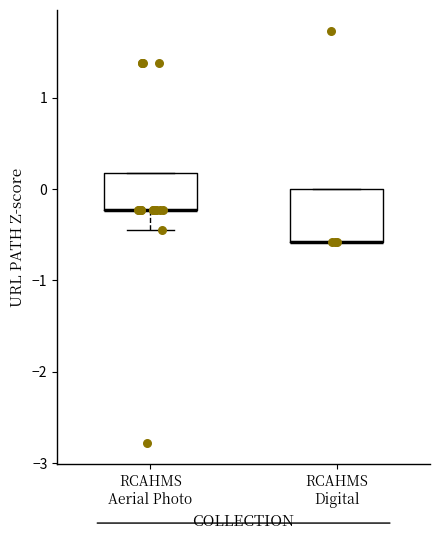

Where is the lower edge of the box for RCAHMS Aerial Photo on the y-axis? The values are not printed on the chart, so give them approximately, as read against the axis.

-0.2